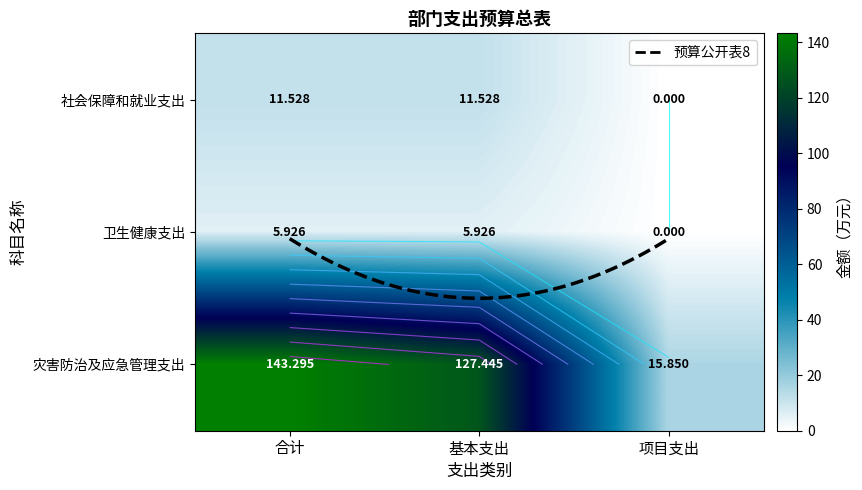

How many data points does each series have?

3